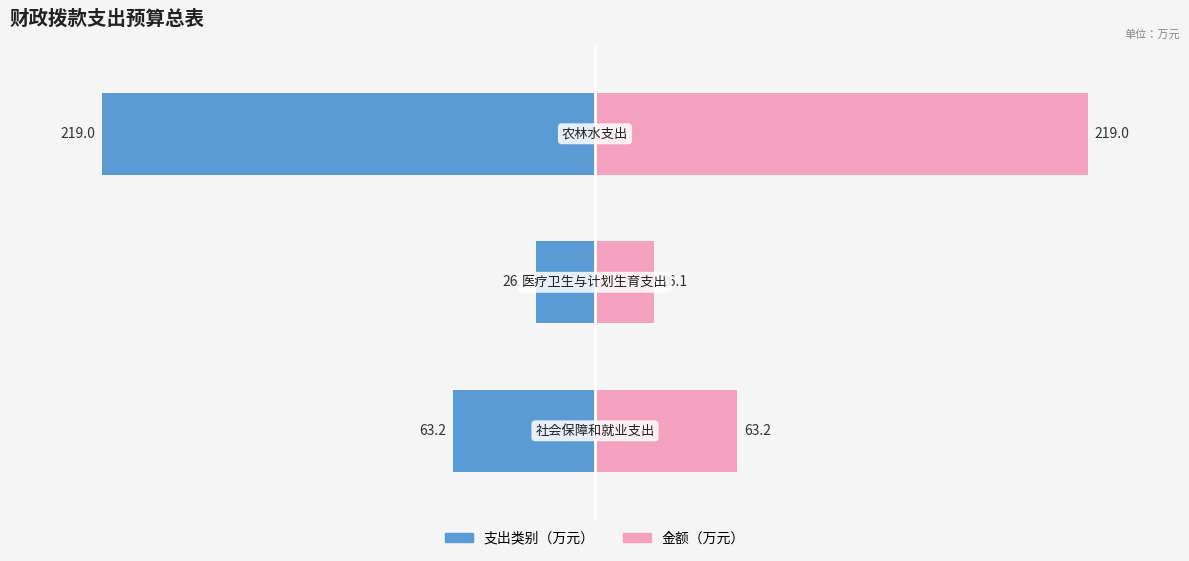

Reading left to right, list all the values displayed in this chart.

支出类别（万元）: -63.2	-26.1	-219.0
金额（万元）: 63.2	26.1	219.0